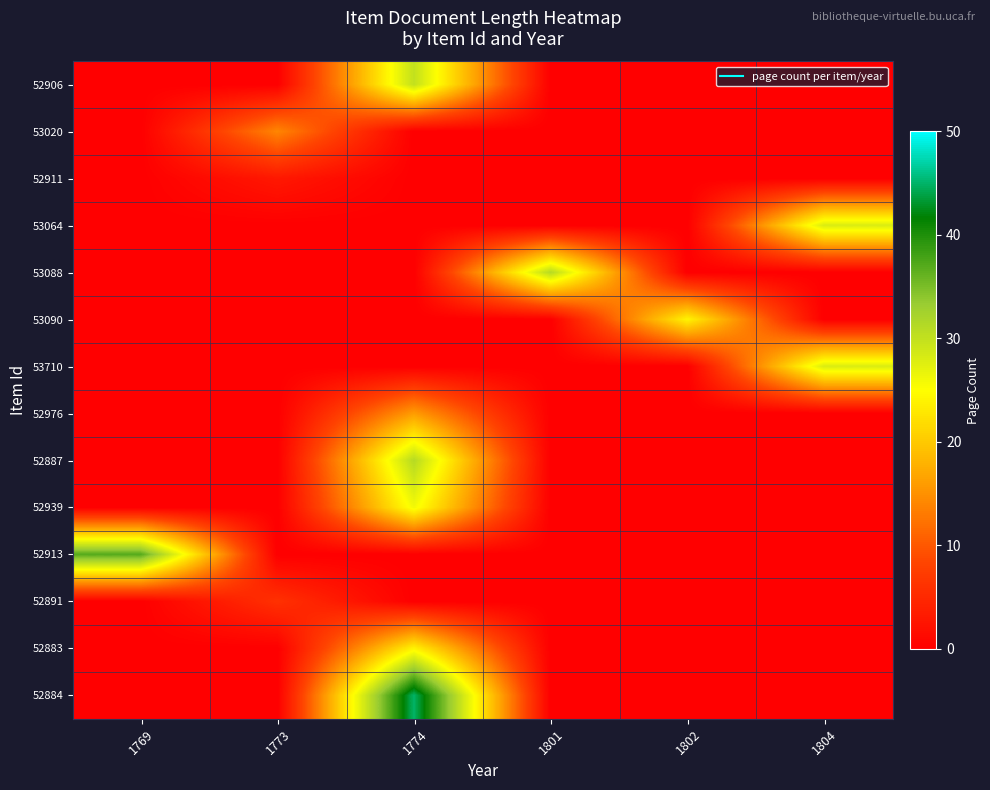

Between 1773 and 1769, which is larger?

1773